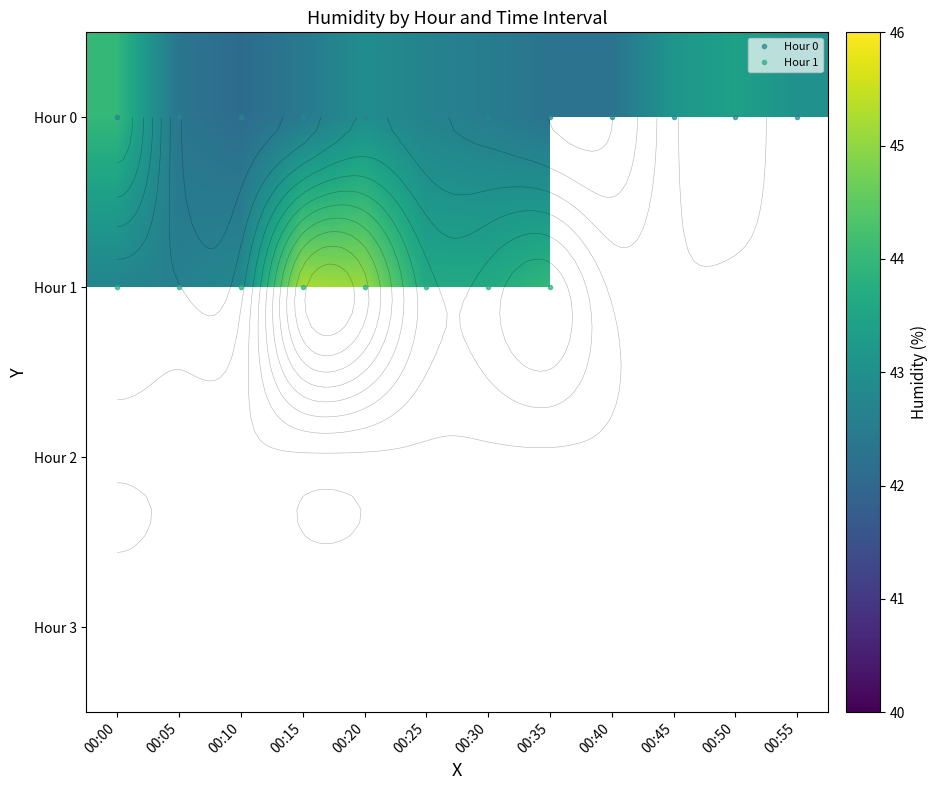

Is it true that Hour 0 equals 42.3 at 00:35?

True